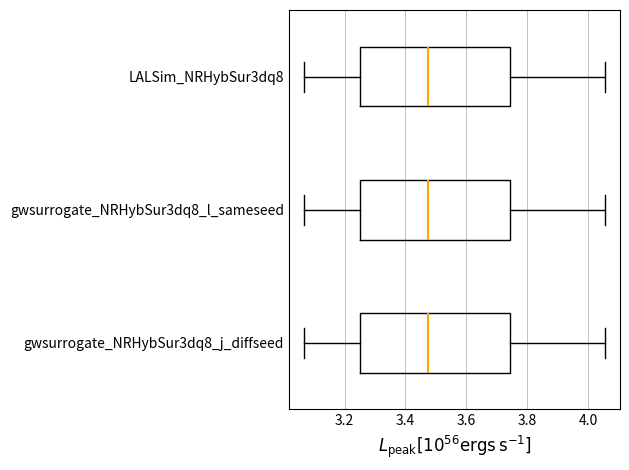

Reading bottom to top, transcribe this box plot: for each box, give where its median line is, the range the box spans, and where its two whiskers end, as read against the x-axis. The values are not printed on the chart, so give them approximately, as read against the axis.

gwsurrogate_NRHybSur3dq8_j_diffseed: median 3.48, box 3.24 to 3.74, whiskers 3.06 to 4.06
gwsurrogate_NRHybSur3dq8_l_sameseed: median 3.48, box 3.24 to 3.74, whiskers 3.06 to 4.06
LALSim_NRHybSur3dq8: median 3.48, box 3.24 to 3.74, whiskers 3.06 to 4.06